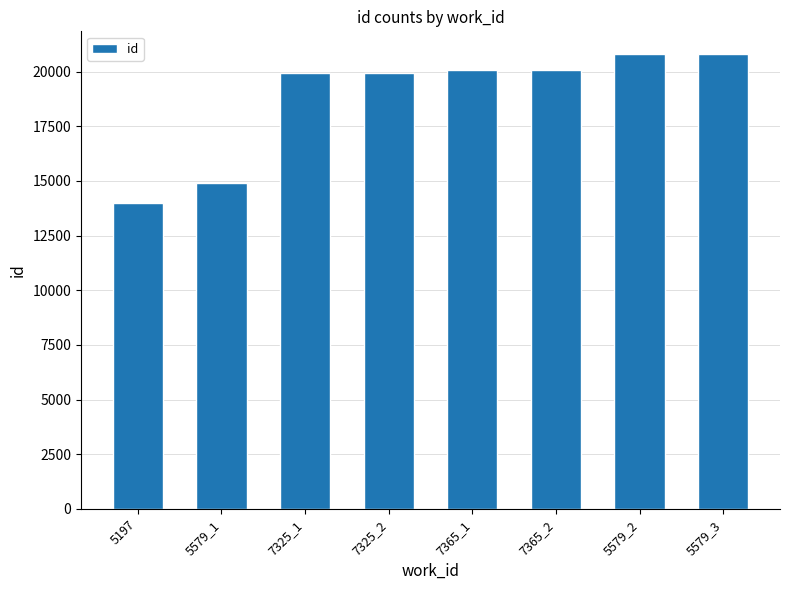

Read the value at 5579_2.

20792